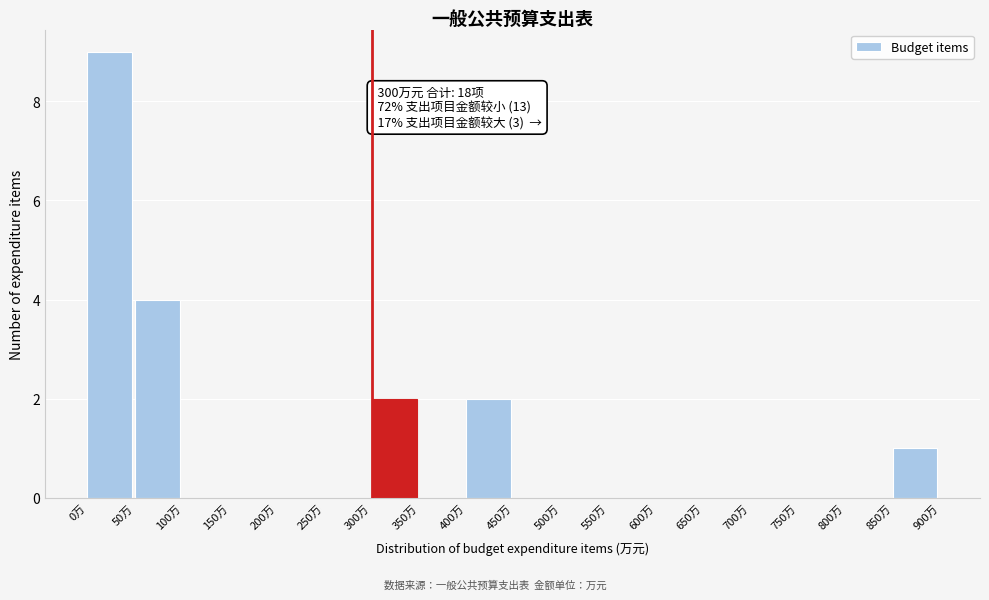

Over which range of the x-axis is the bar tallest?

0 to 50